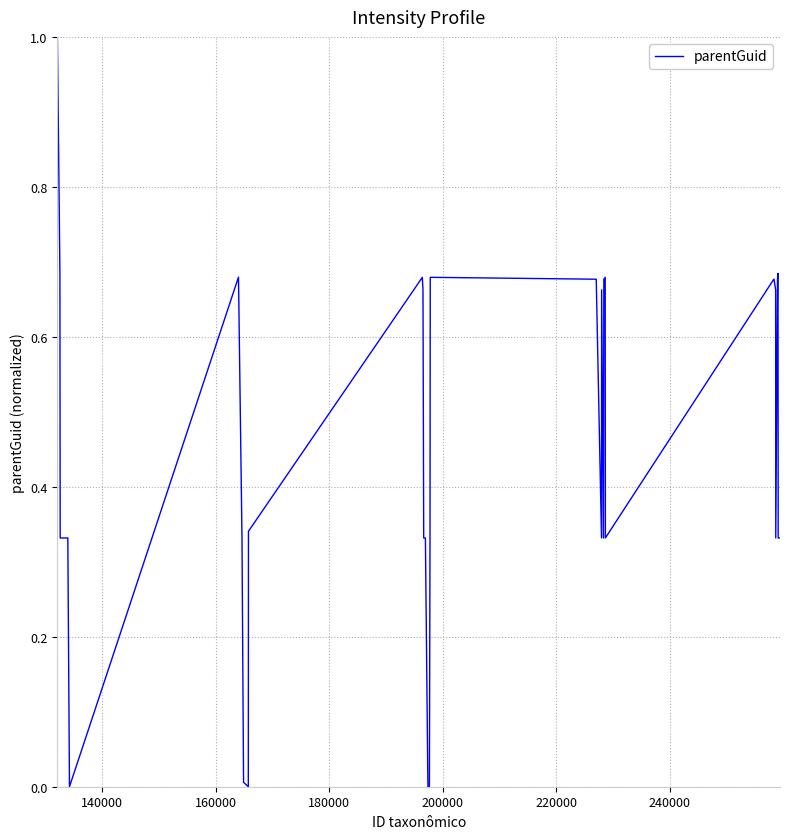

What is the maximum value shown in the chart?

1.0